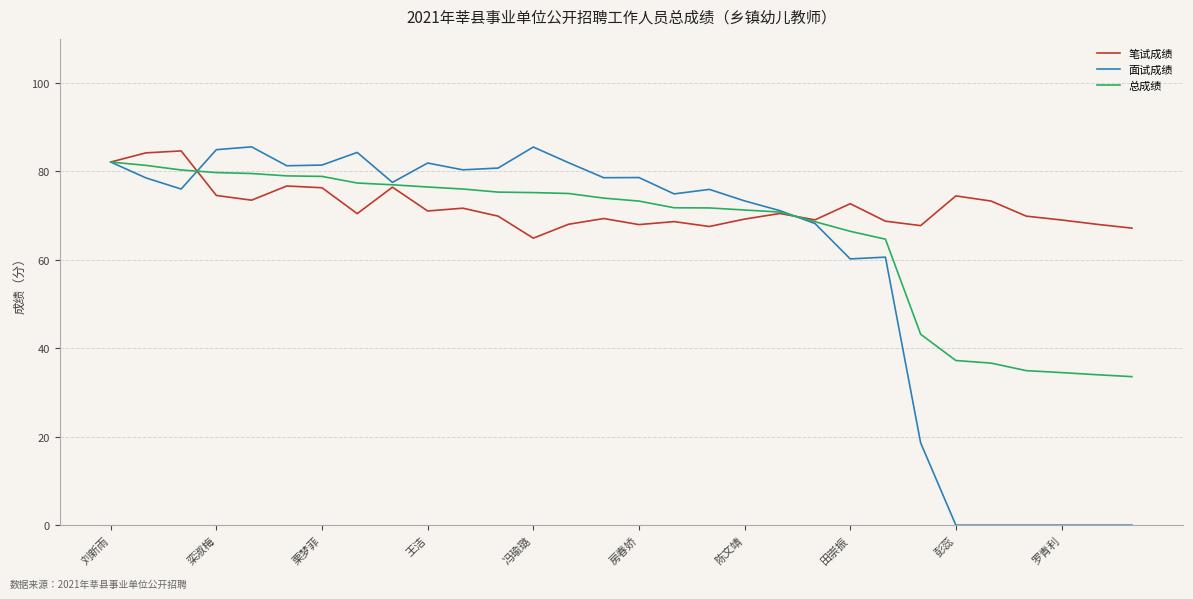

List the series in order of their overall mean, lowest first.

面试成绩, 总成绩, 笔试成绩